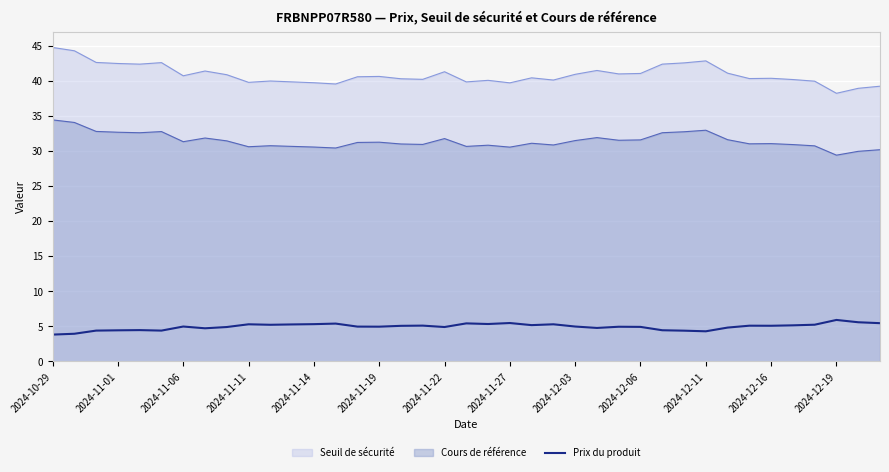

Which series has the largest range (max minus min)?

Seuil de sécurité